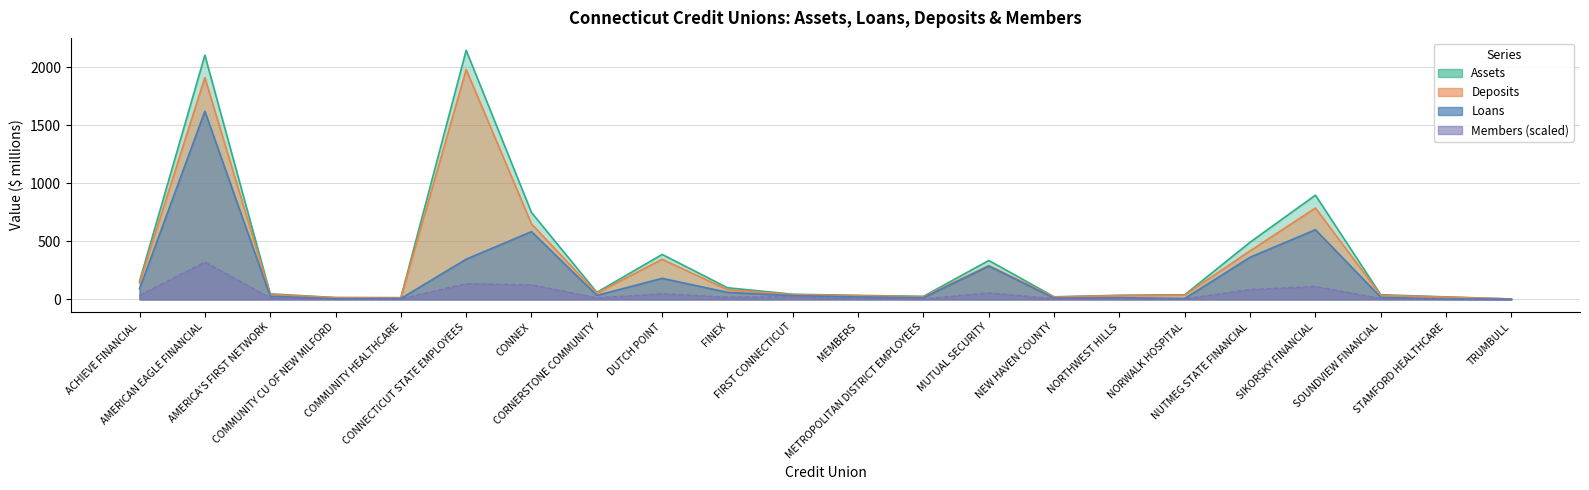

What is the difference between the Deposits values at CONNECTICUT STATE EMPLOYEES and SOUNDVIEW FINANCIAL?

1946.2